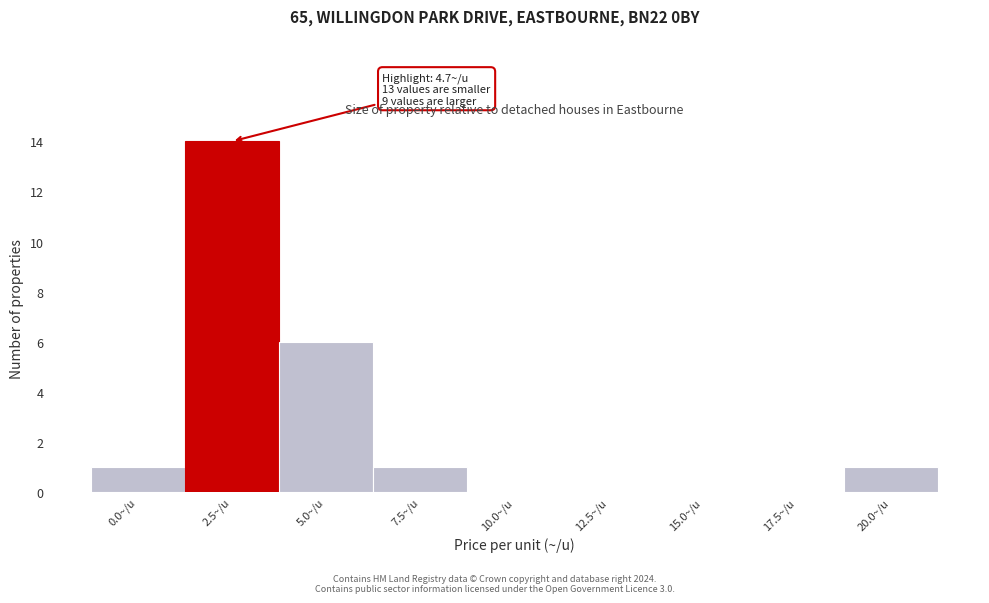

Reading left to right, extract all data points from this chart.

0.0~/u=1	2.5~/u=14	5.0~/u=6	7.5~/u=1	10.0~/u=0	12.5~/u=0	15.0~/u=0	17.5~/u=0	20.0~/u=1